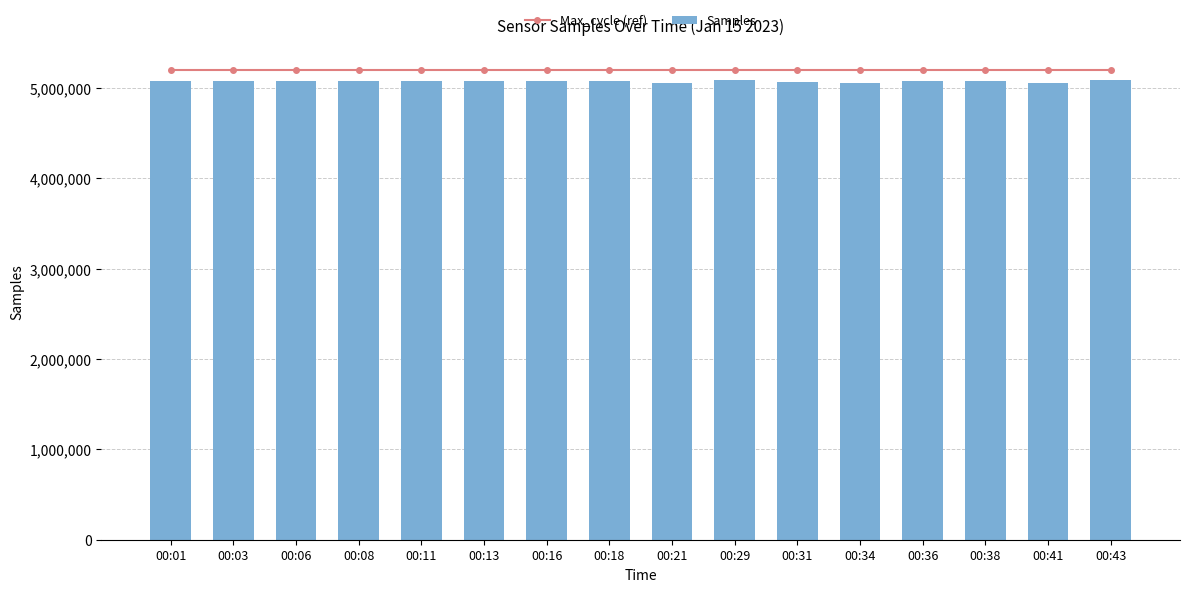

Reading left to right, extract all data points from this chart.

Max_cycle (ref): 00:01=5193338.2	00:03=5193338.2	00:06=5193338.2	00:08=5193338.2	00:11=5193338.2	00:13=5193338.2	00:16=5193338.2	00:18=5193338.2	00:21=5193338.2	00:29=5193338.2	00:31=5193338.2	00:34=5193338.2	00:36=5193338.2	00:38=5193338.2	00:41=5193338.2	00:43=5193338.2
Samples: 00:01=5073122.0	00:03=5071568.0	00:06=5071515.0	00:08=5071580.0	00:11=5070838.0	00:13=5071520.0	00:16=5073856.0	00:18=5071187.0	00:21=5053195.0	00:29=5091508.0	00:31=5068799.0	00:34=5053389.0	00:36=5071221.0	00:38=5071188.0	00:41=5052918.0	00:43=5082164.0